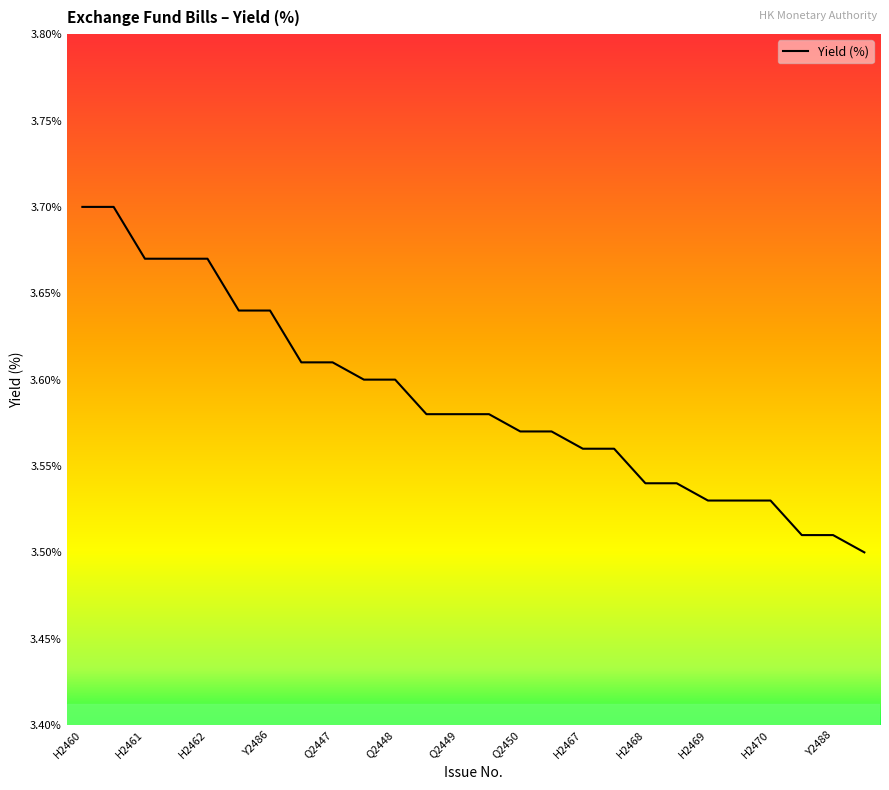

How many lines are shown in the chart?

1